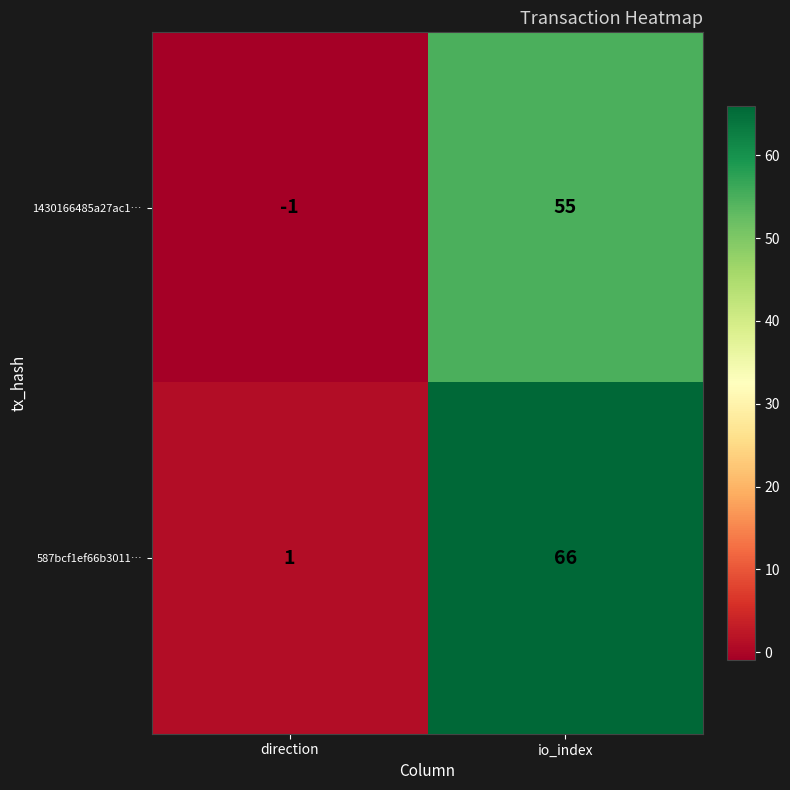

What is the difference between the 1430166485a27ac1… values at direction and io_index?

56